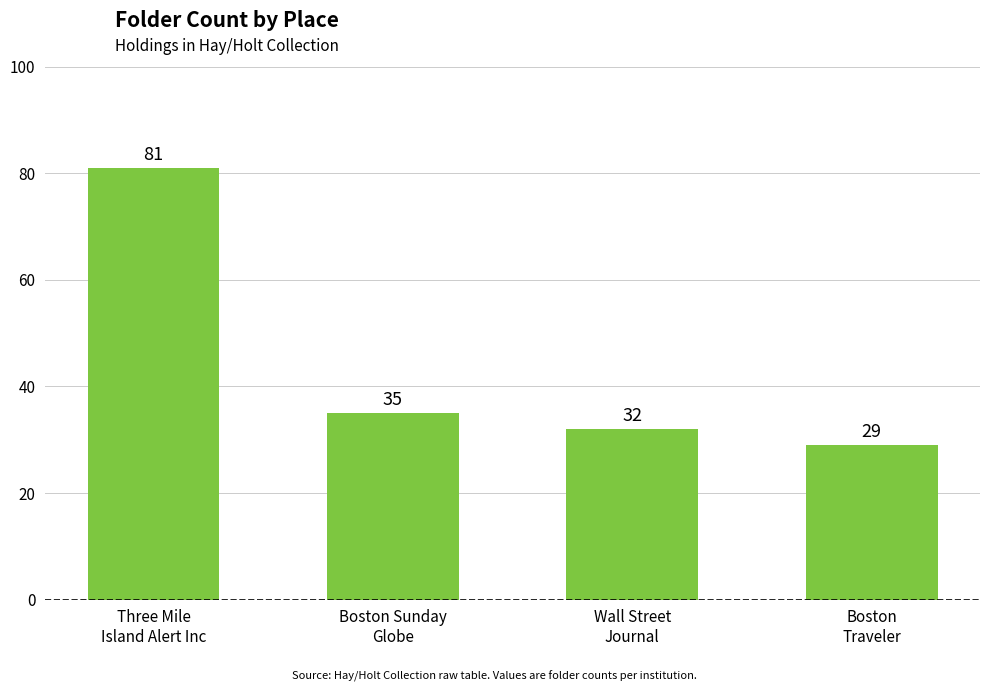

At which label does the data first exceed 35?

Three Mile
Island Alert Inc